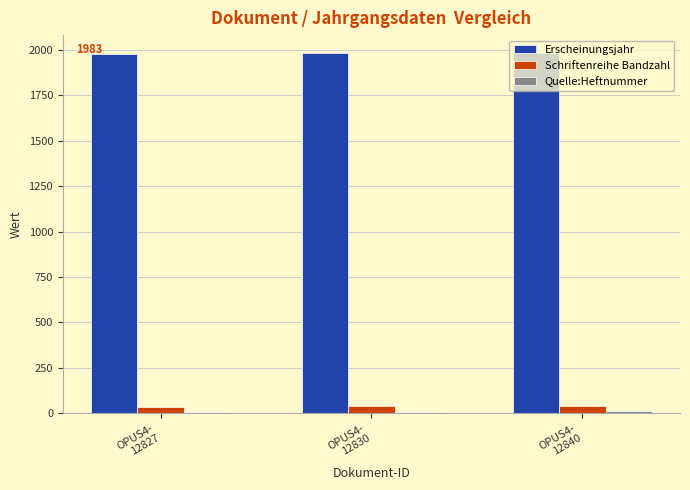

What is the maximum value shown in the chart?

1983